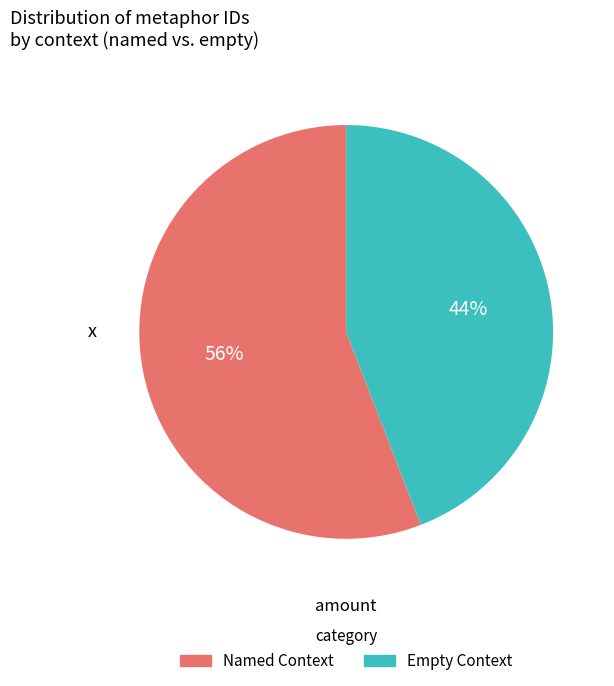

Approximately how many times larger is the value at Named Context compared to Empty Context?

1.3